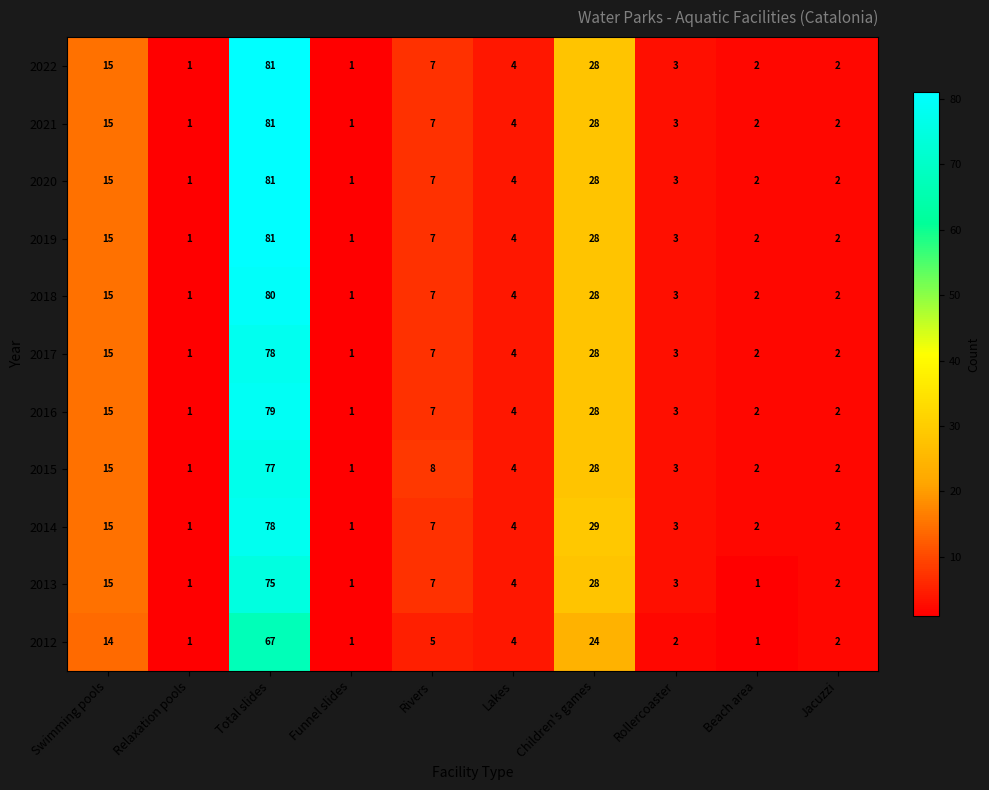

What is the difference between the highest and lowest values at Total slides?

14